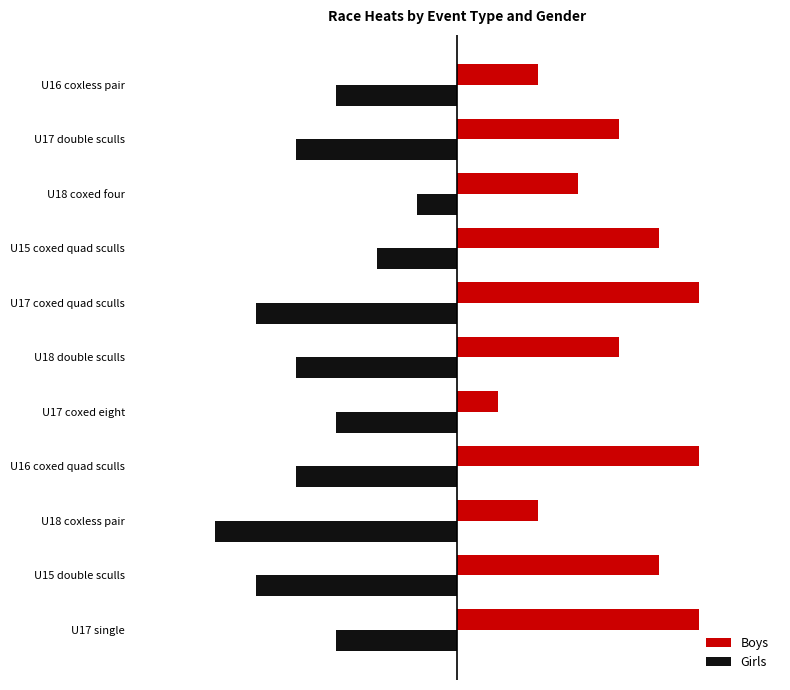

List the series in order of their overall mean, highest first.

Boys, Girls